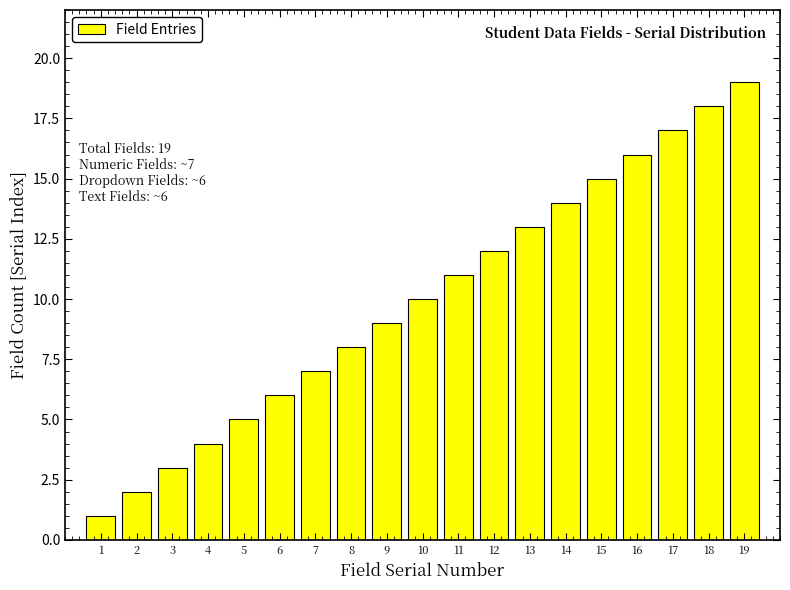

Rank the categories by value from lowest to highest.

1, 2, 3, 4, 5, 6, 7, 8, 9, 10, 11, 12, 13, 14, 15, 16, 17, 18, 19